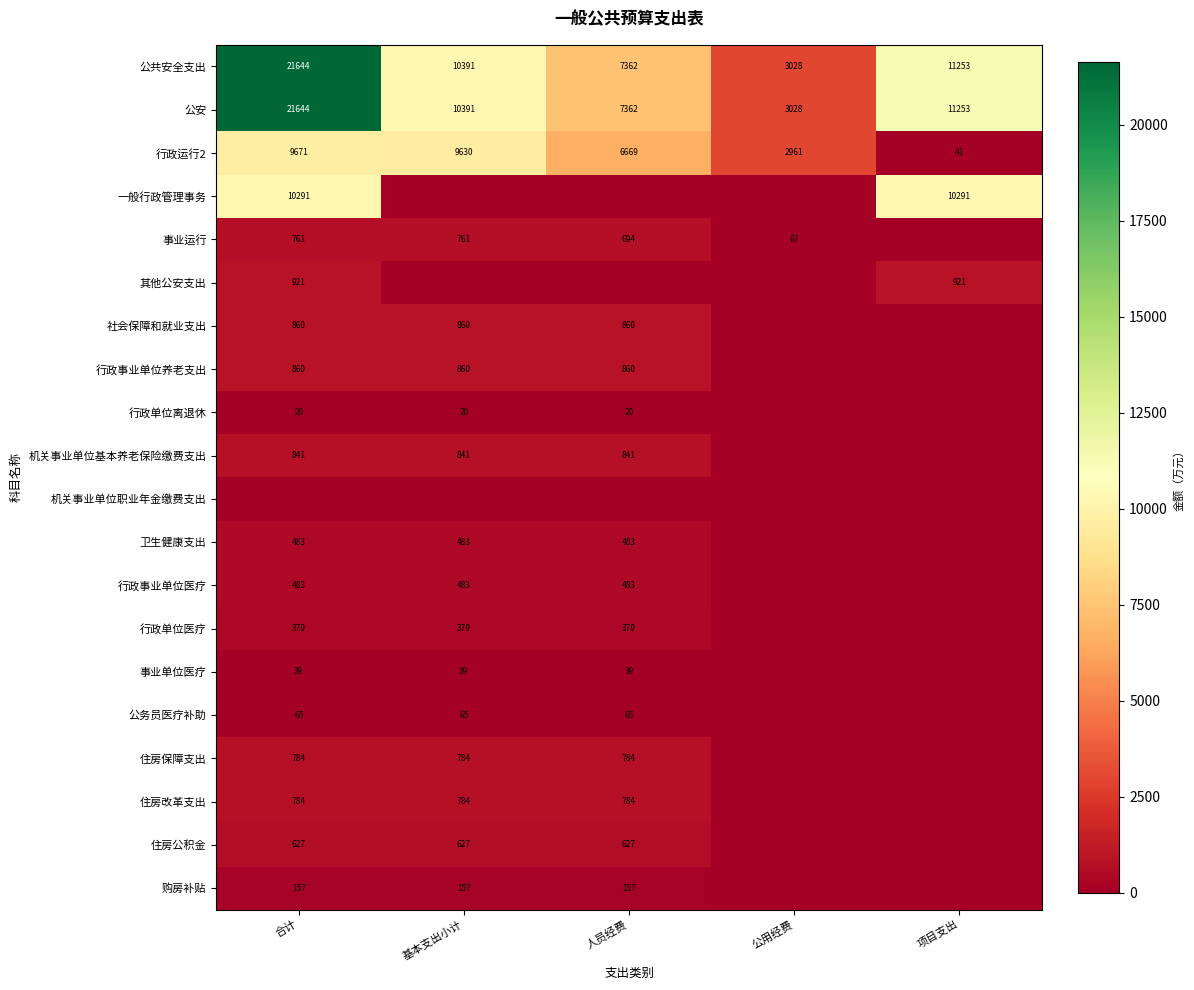

What is the sum of the 行政单位离退休 values at 人员经费 and 合计?

40